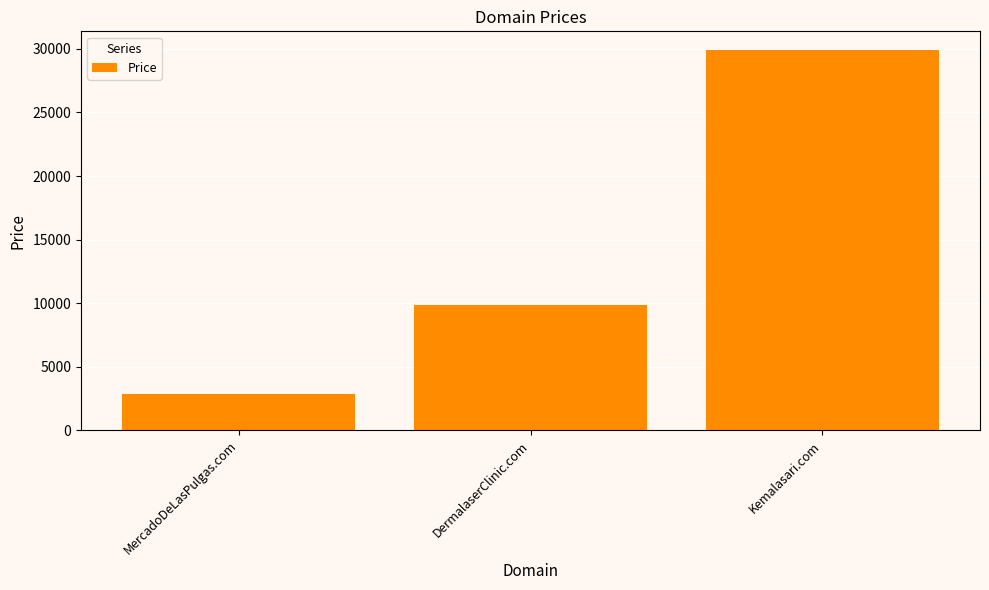

List the labels in order of value, smallest first.

MercadoDeLasPulgas.com, DermalaserClinic.com, Kemalasari.com